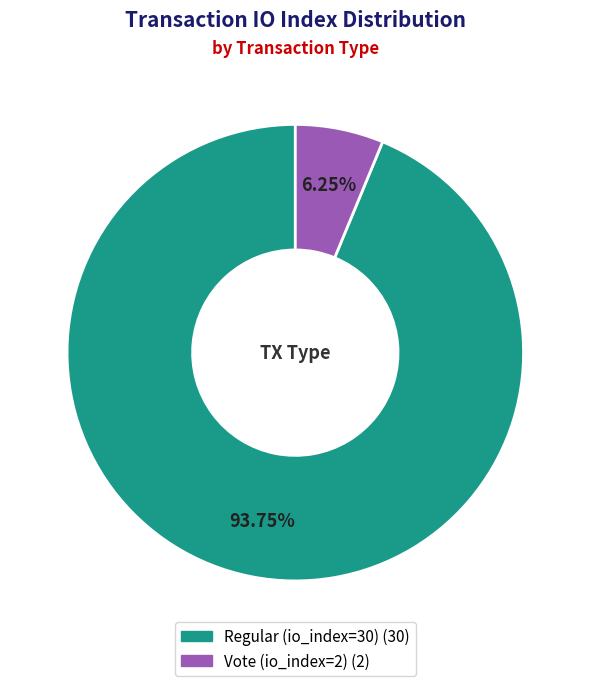

Is the sum of Regular (io_index=30) and Vote (io_index=2) greater than half?

Yes